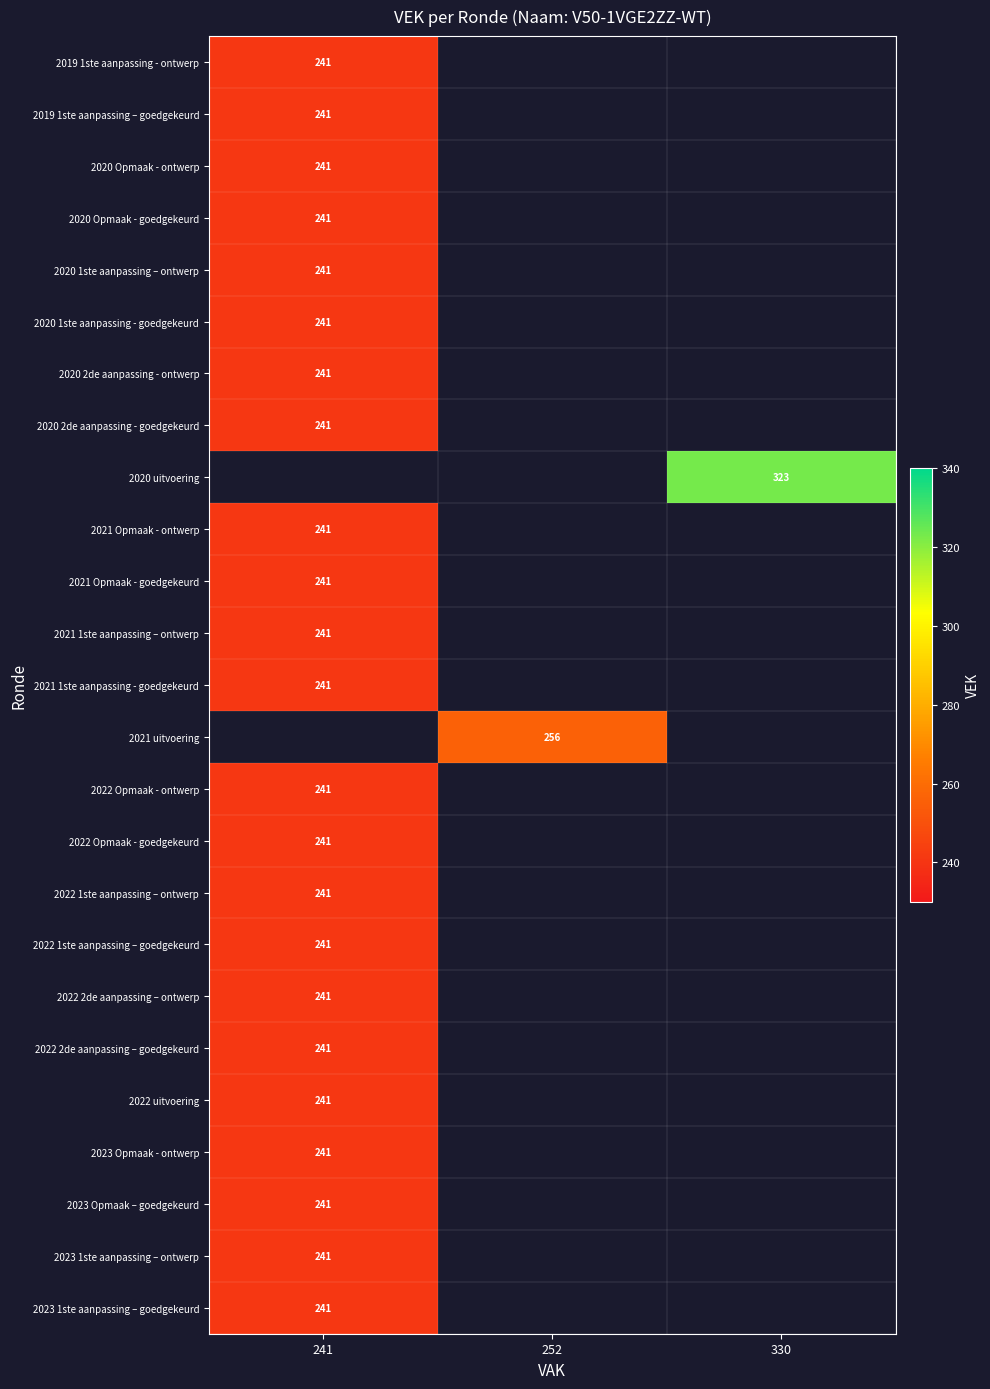

The value of 2023 Opmaak – goedgekeurd at 241 is 74. True or false?

False